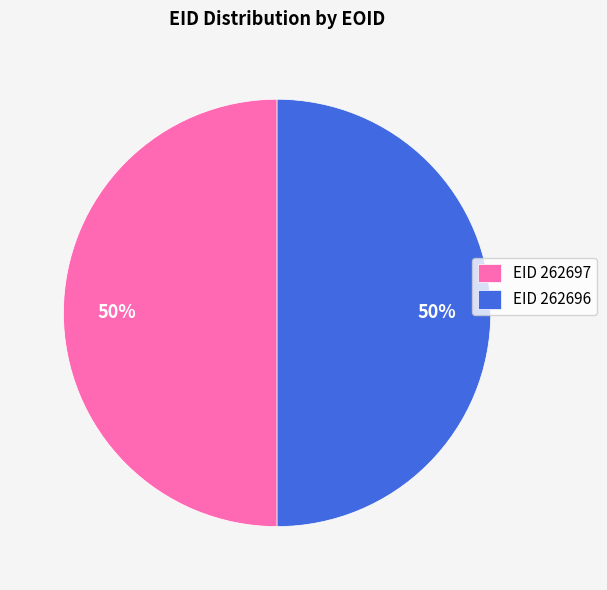

True or false: EID 262696 accounts for 60% of the total.

False